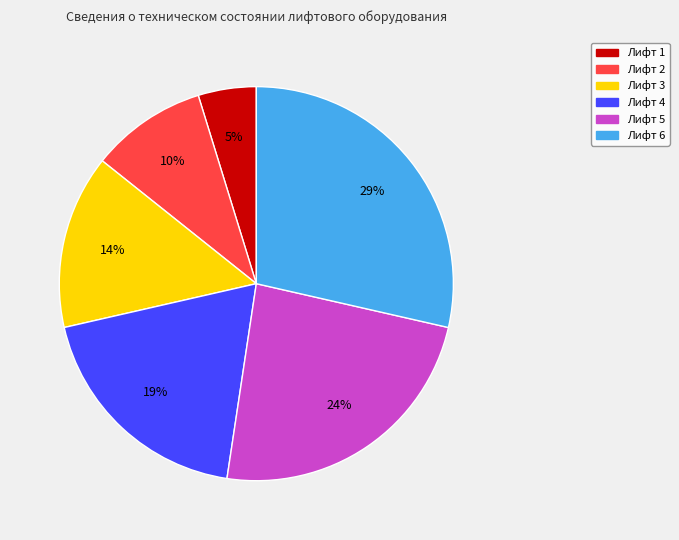

The Лифт 2 slice represents 10% of the pie. True or false?

True